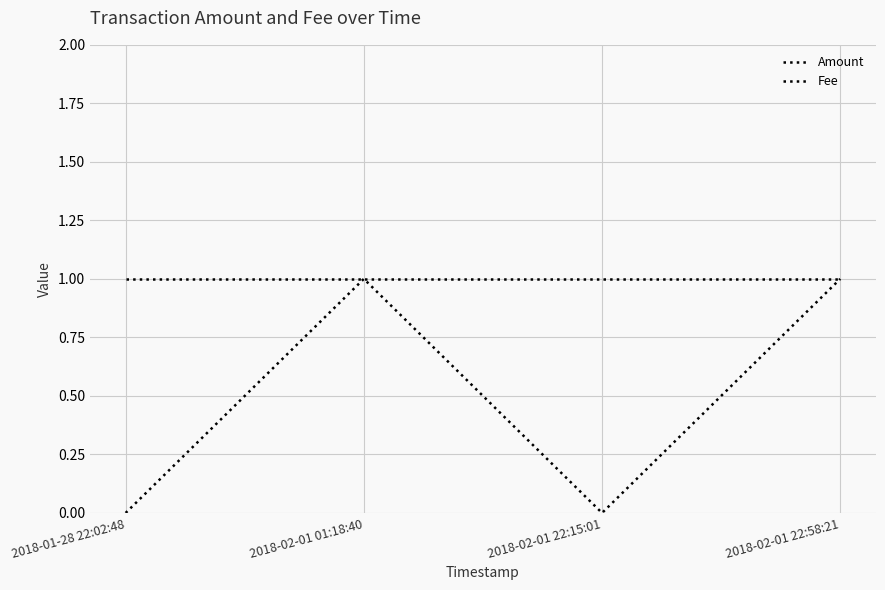

At which label is Amount closest to 0?

2018-01-28 22:02:48